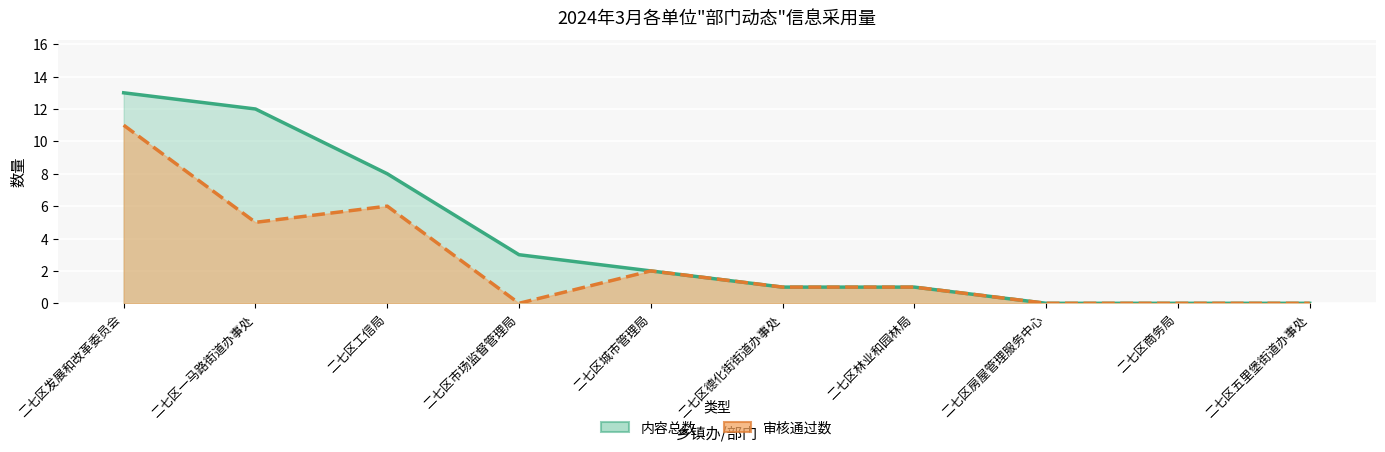

True or false: 内容总数 has a value of 5 at 二七区五里堡街道办事处.

False